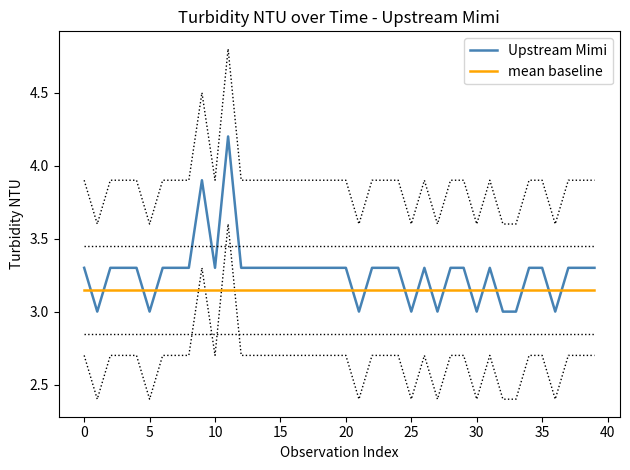

How many lines are shown in the chart?

2